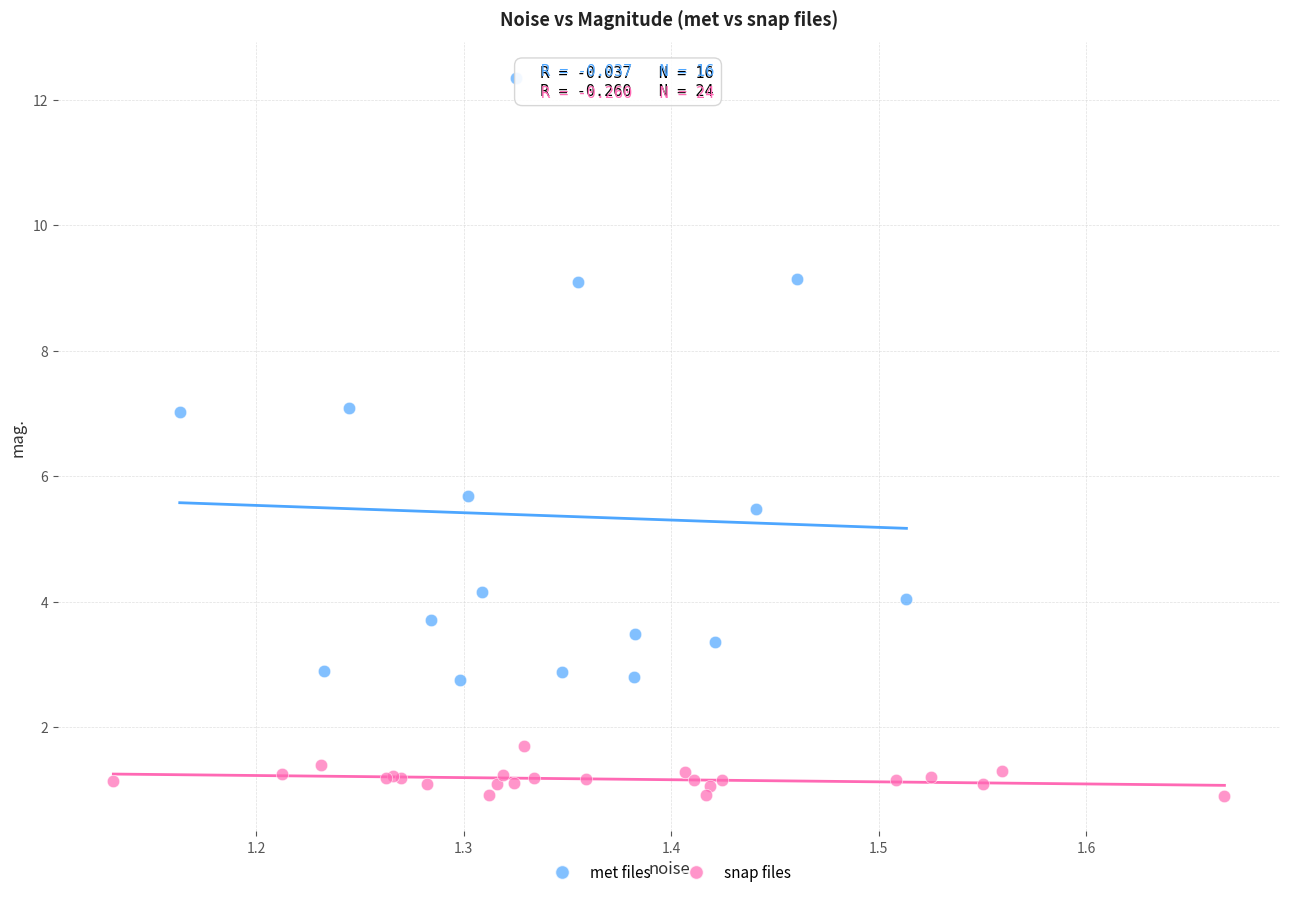

Which series contains the lowest Y value?

snap files